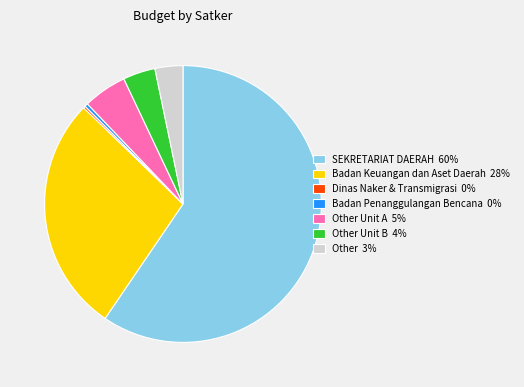

Do Other Unit B 4% and Badan Keuangan dan Aset Daerah 28% together represent more than half of the pie?

No